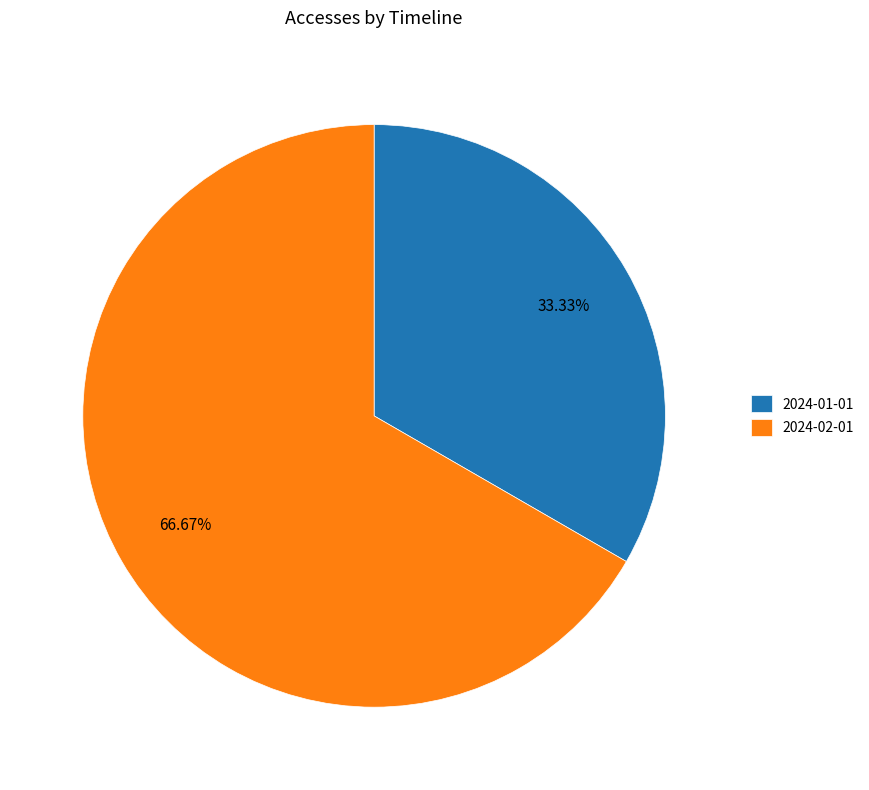

To the nearest percent, what is the combined percentage of 2024-01-01 and 2024-02-01?

100%